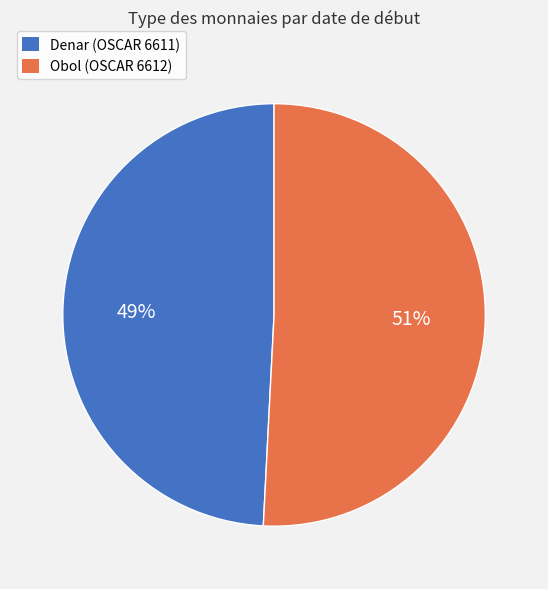

Does Obol (OSCAR 6612) represent more than half of the total?

Yes